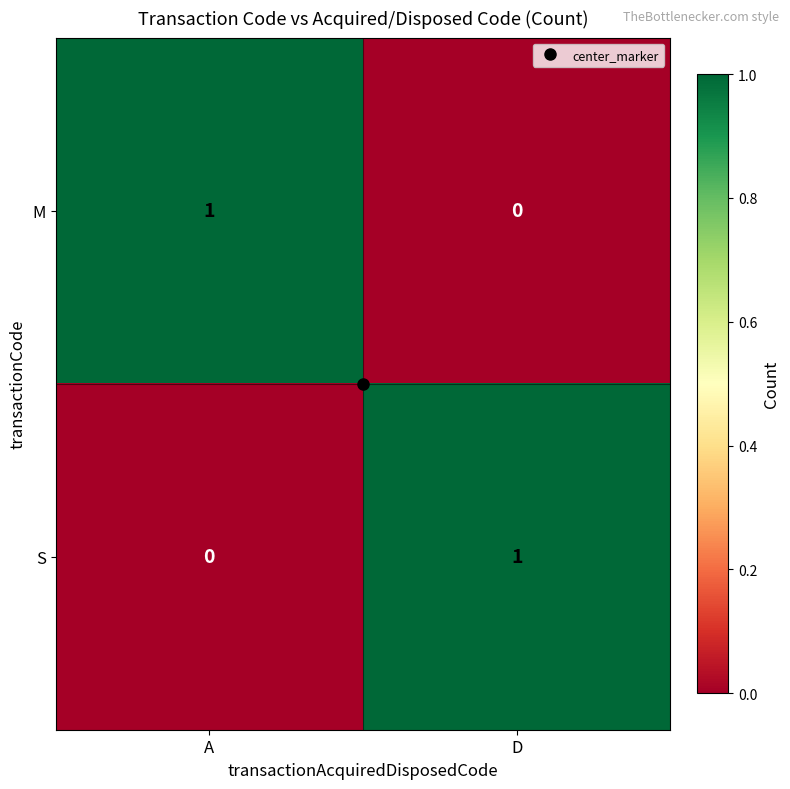

Which category has the highest value in the M series?

A